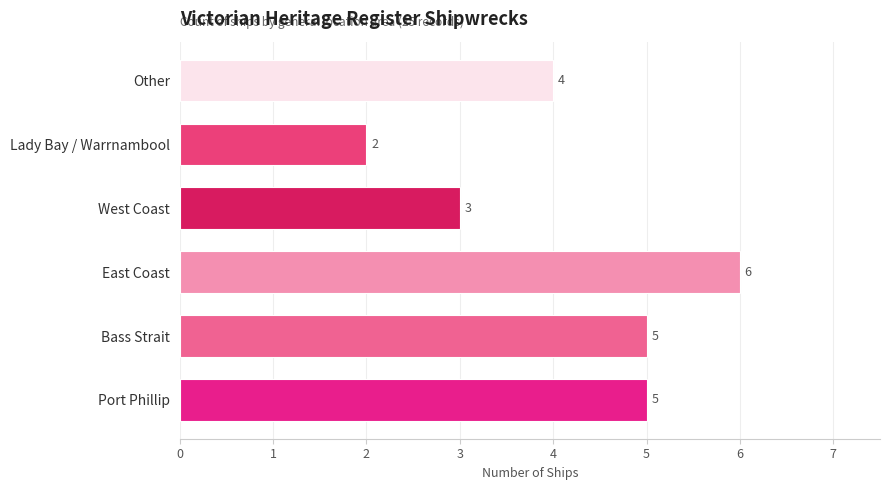

Which has a higher value, Port Phillip or Lady Bay / Warrnambool?

Port Phillip